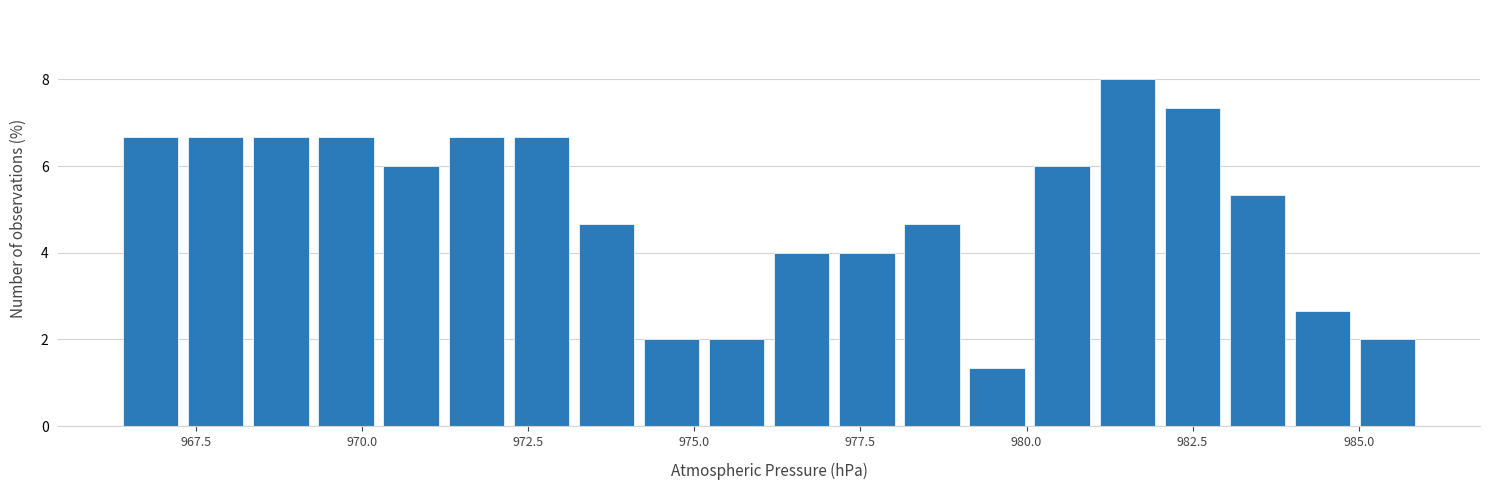

Around what value on the x-axis is the tallest bar? Give the approximate position of its centre, as read against the axis.

981.5